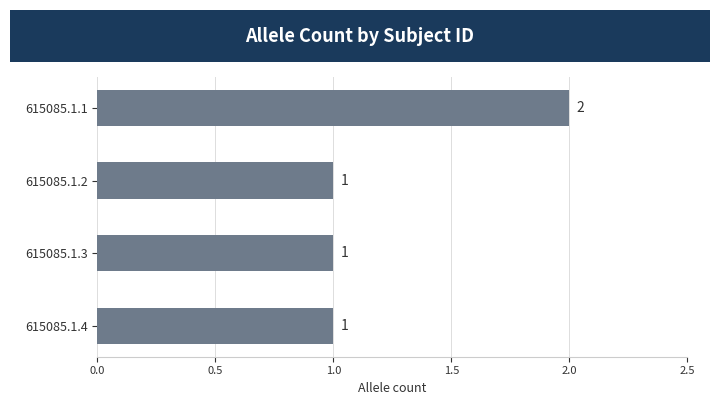

How many series are shown in this chart?

1